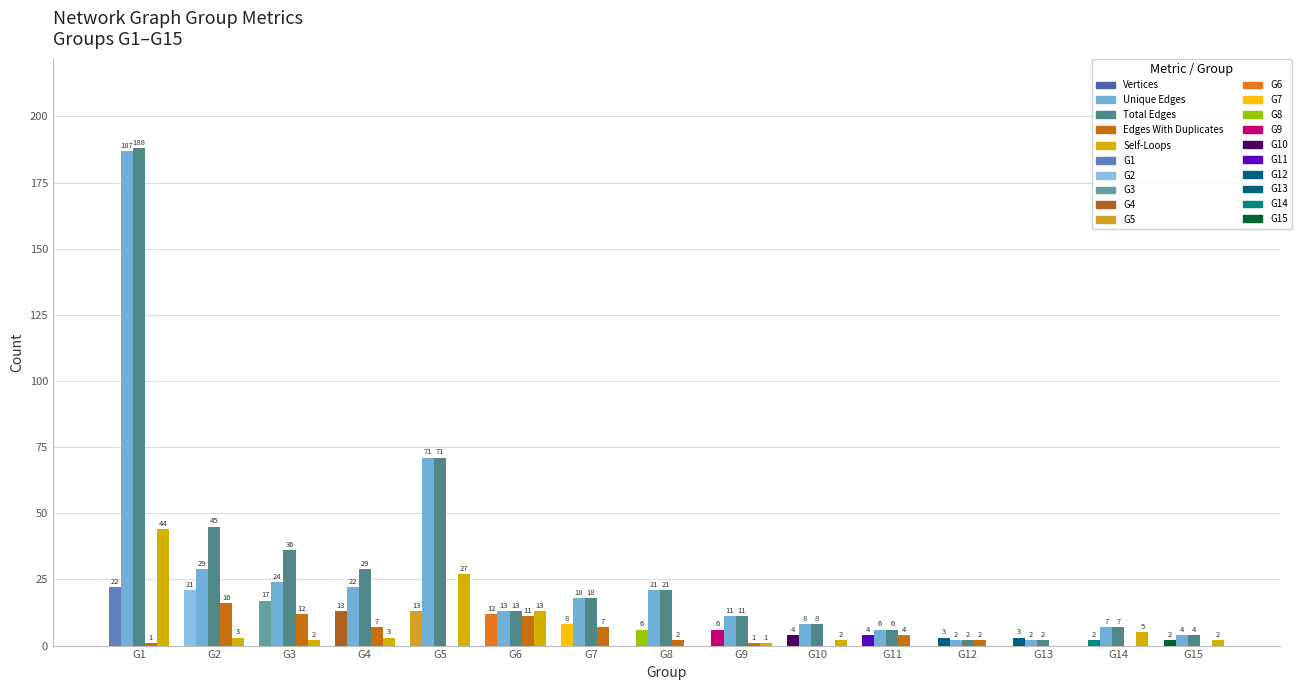

Reading right to left, what are all the values shown in this chart?

Vertices: 2	2	3	3	4	4	6	6	8	12	13	13	17	21	22
Unique Edges: 4	7	2	2	6	8	11	21	18	13	71	22	24	29	187
Total Edges: 4	7	2	2	6	8	11	21	18	13	71	29	36	45	188
Edges With Duplicates: 0	0	0	2	4	0	1	2	7	11	0	7	12	16	1
Self-Loops: 2	5	0	0	0	2	1	0	0	13	27	3	2	3	44